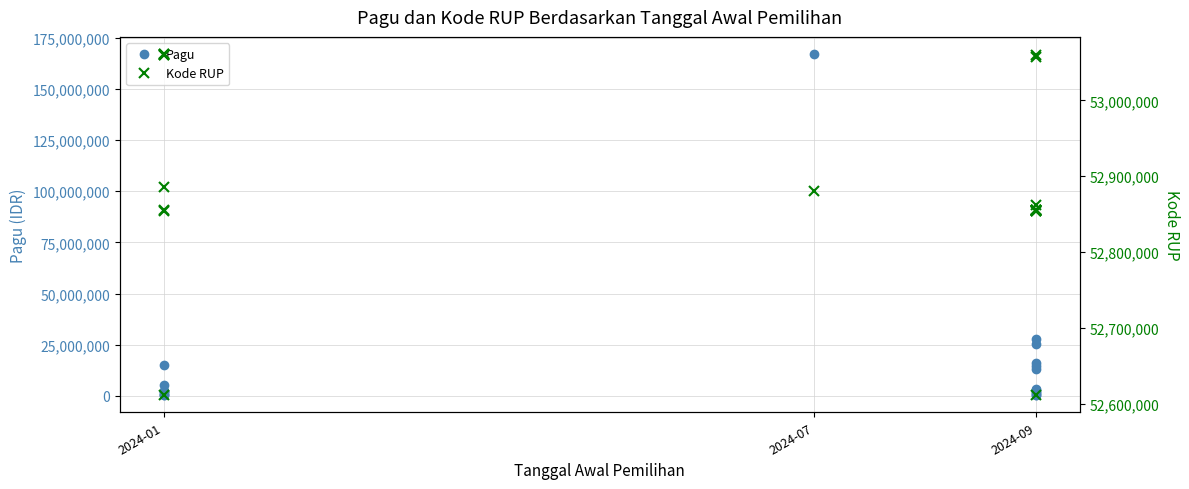

What is the minimum value shown in the chart?

344000